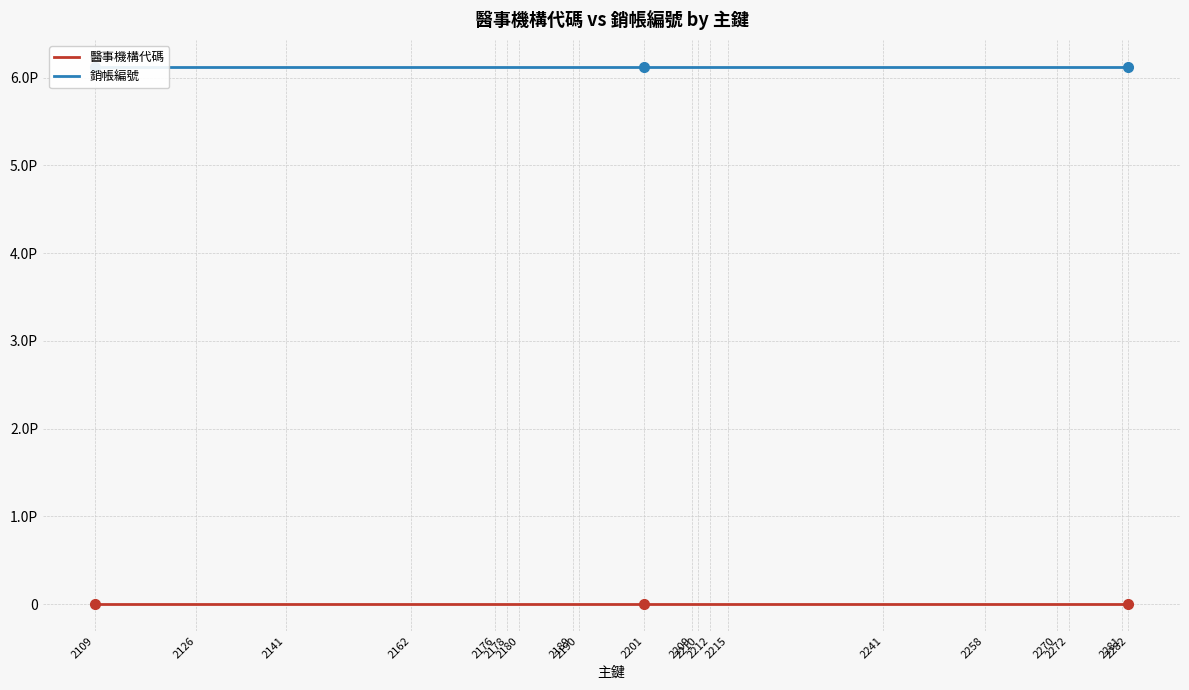

Is the value of 醫事機構代碼 at 2209 greater than the value of 銷帳編號 at 2212?

No